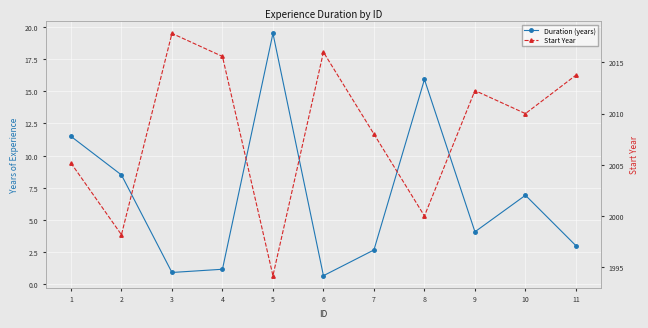

Reading right to left, transcribe all the data shown in this chart.

Duration (years): 11=3.0	10=6.9	9=4.1	8=15.9	7=2.7	6=0.7	5=19.5	4=1.2	3=0.9	2=8.5	1=11.5
Start Year: 11=2013.8	10=2010.0	9=2012.2	8=2000.0	7=2008.0	6=2016.0	5=1994.2	4=2015.6	3=2017.8	2=1998.2	1=2005.2